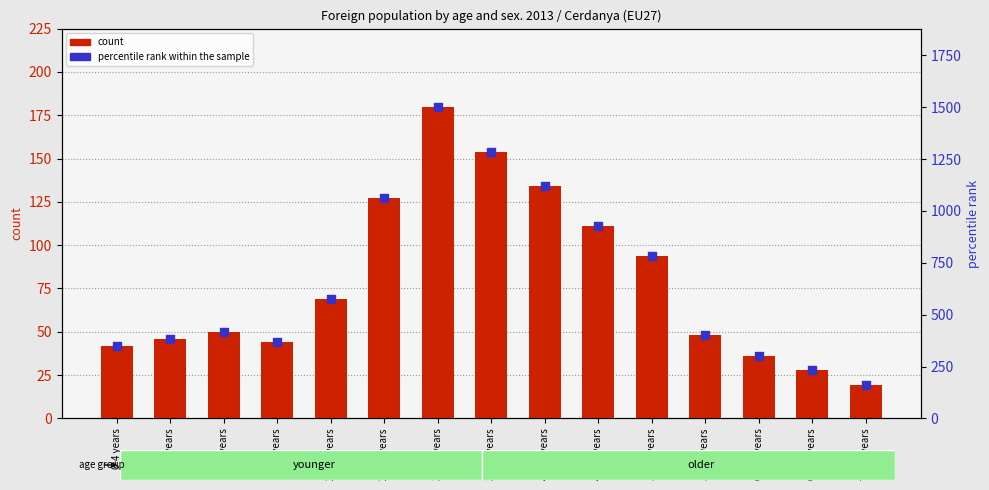

Which series contains the highest Y value?

percentile rank within the sample